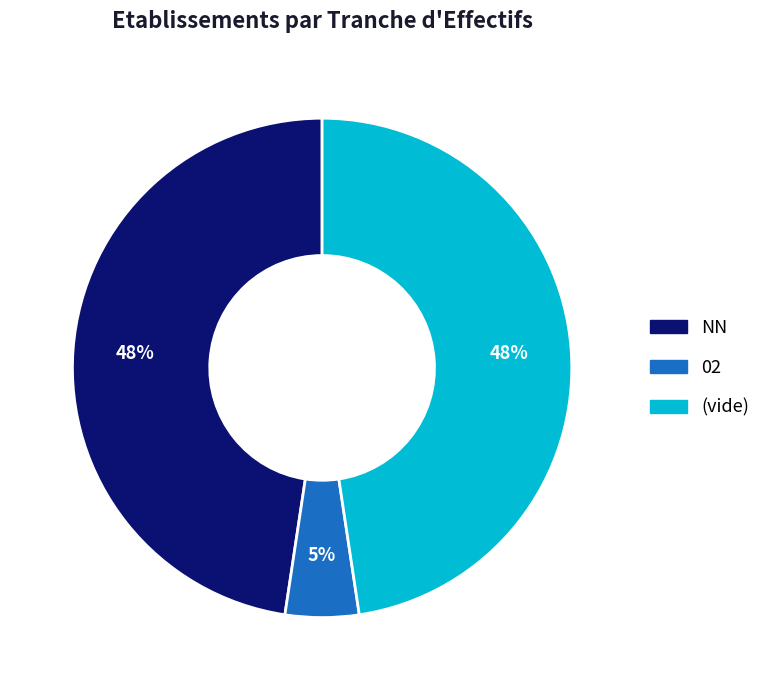

Is there any slice that represents more than half of the pie?

No